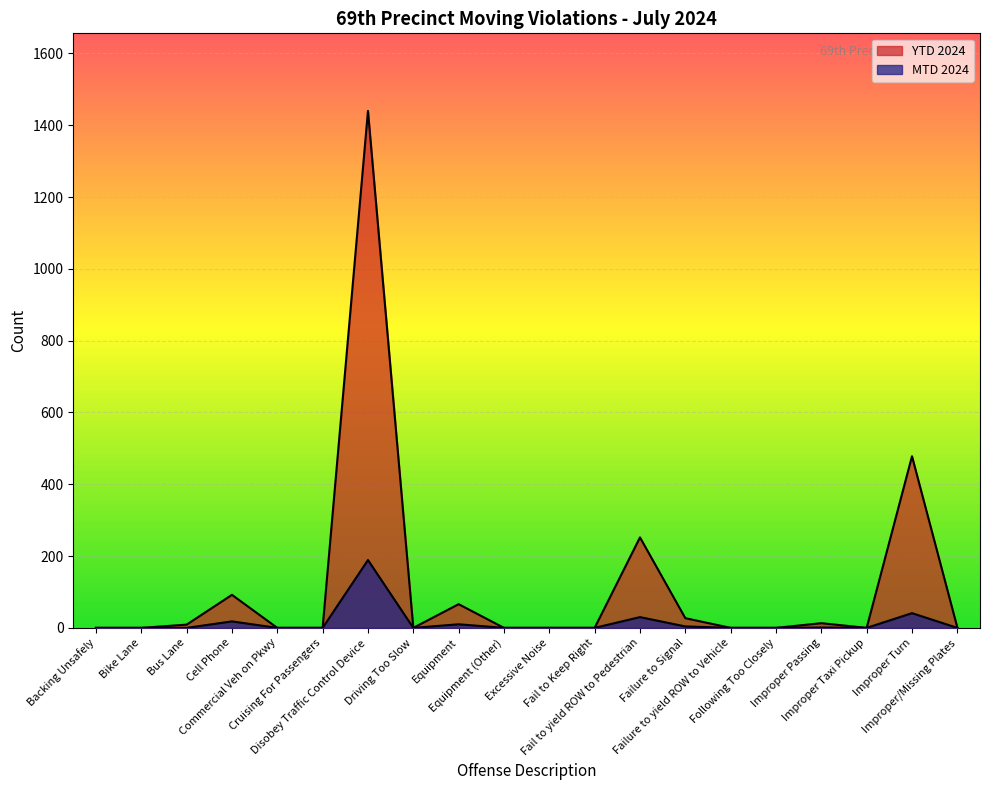

Is the value of YTD 2024 at Equipment (Other) greater than the value of MTD 2024 at Backing Unsafely?

No